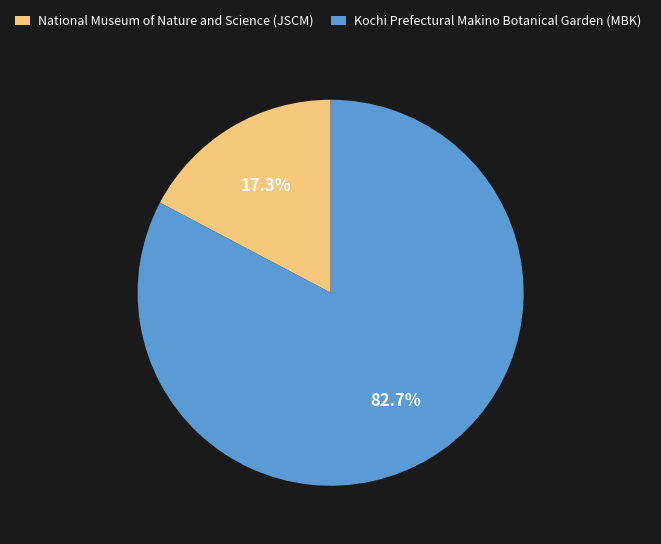

To the nearest percent, what percentage of the pie is Kochi Prefectural Makino Botanical Garden (MBK)?

83%